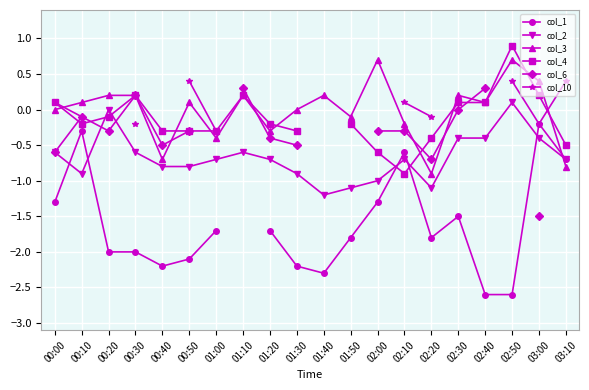

True or false: col_3 has a value of 0.6 at 03:00.

False